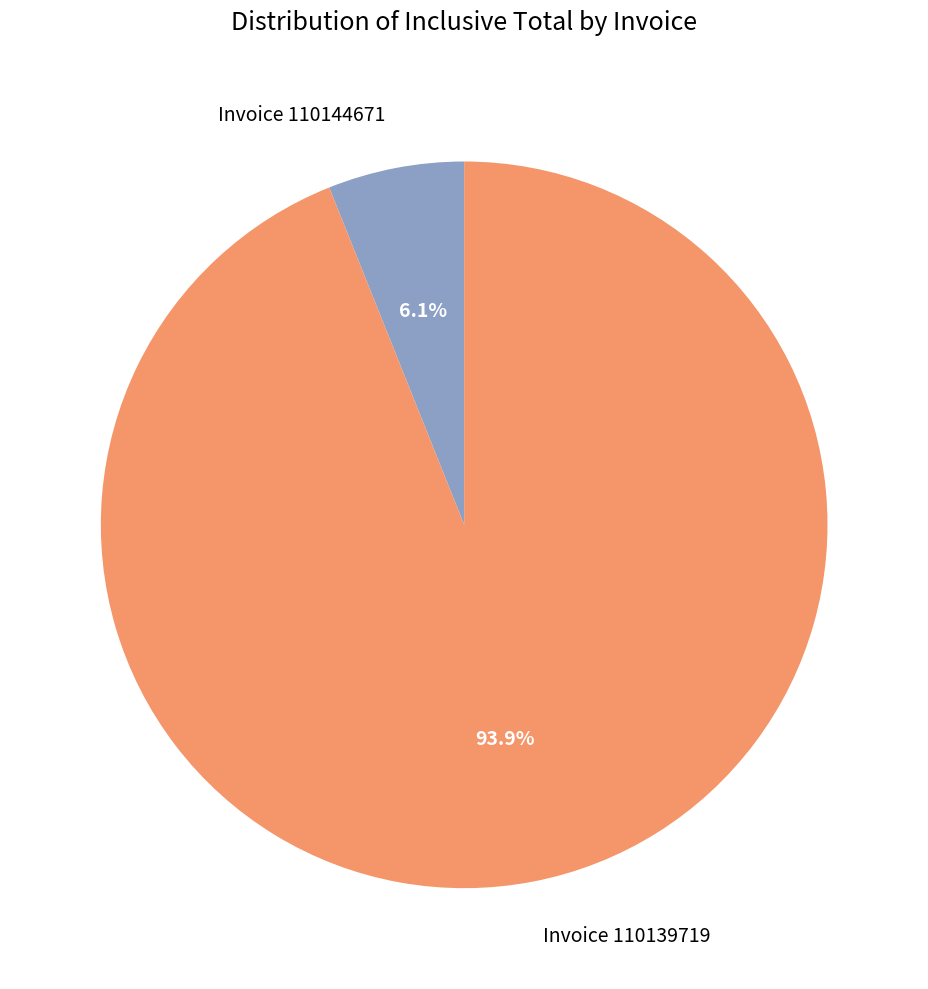

Is there any slice that represents more than half of the pie?

Yes